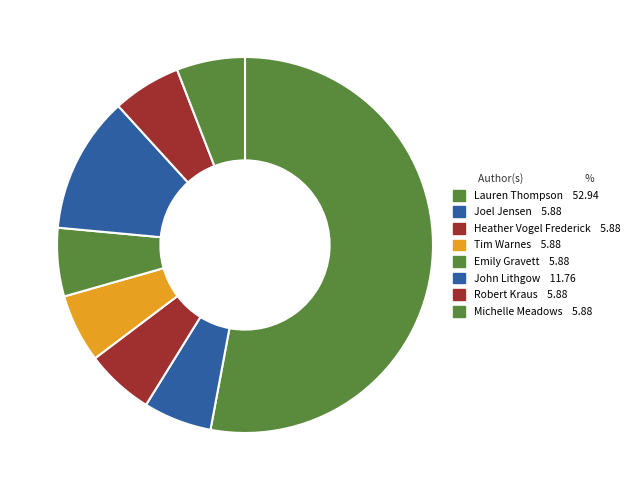

Between John Lithgow and Joel Jensen, which is larger?

John Lithgow